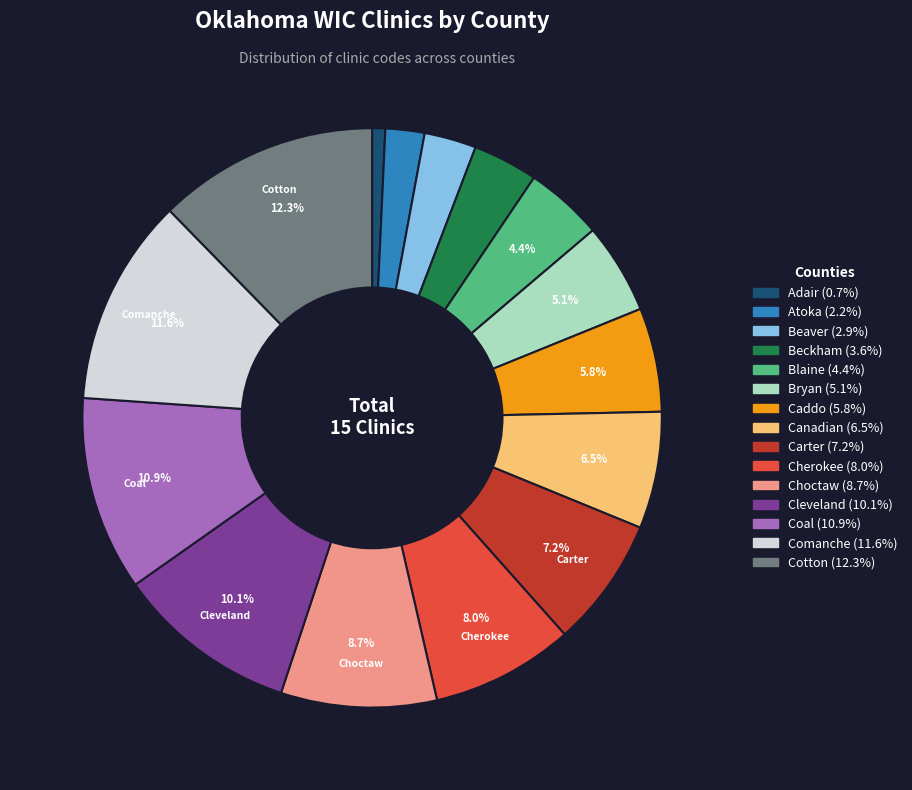

Is there any slice that represents more than half of the pie?

No